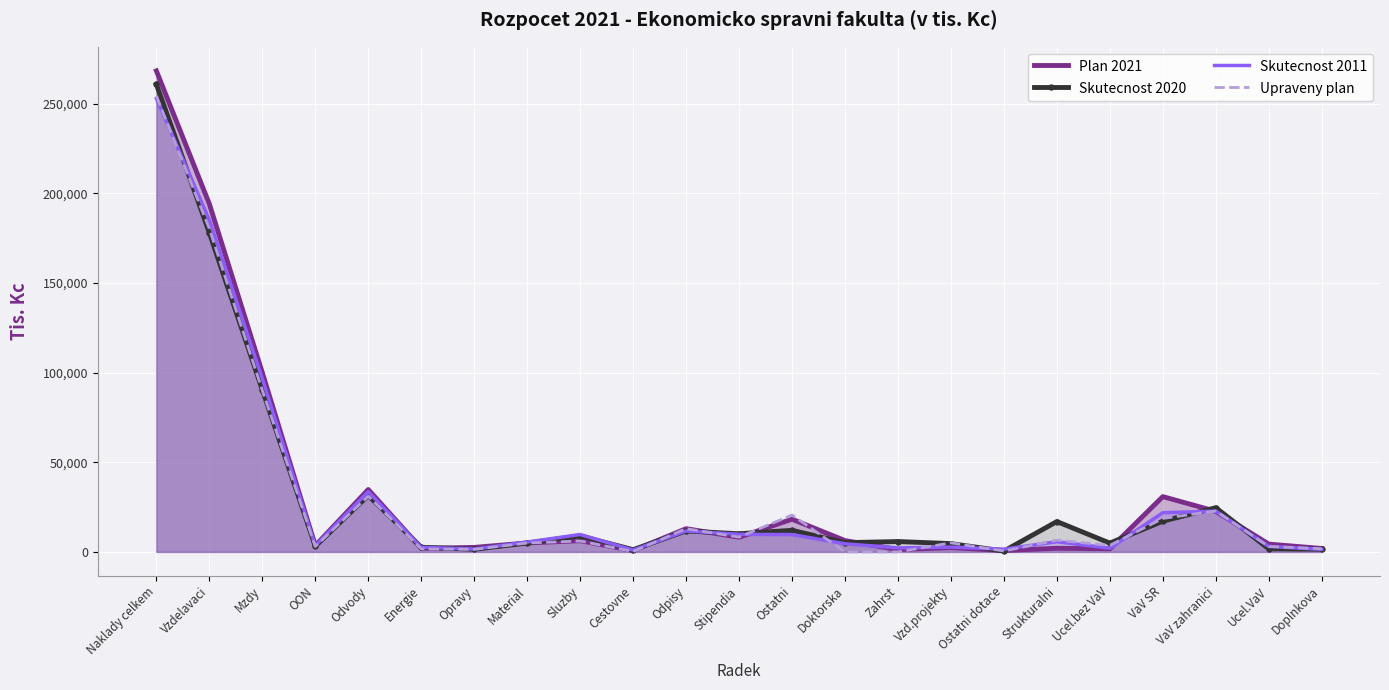

Reading left to right, what are all the values shown in this chart?

Plan 2021: 268330.0	194106.0	100000.0	3500.0	34800.0	2000.0	2500.0	5000.0	6250.0	700.0	12953.0	8155.0	18248.0	6322.0	1291.0	2361.0	755.0	2035.0	1734.0	30834.0	22640.0	4352.0	1900.0
Skutecnost 2020: 260812.5	177977.5	90405.0	3135.0	31480.1	2593.0	1457.0	4927.0	8940.0	1239.0	11655.0	10108.0	12038.4	5164.0	5771.0	4628.0	474.0	16927.0	4904.0	17142.0	24643.0	1724.0	1458.0
Skutecnost 2011: 252850.0	185128.0	96600.0	3500.0	33600.0	2500.0	1600.0	5500.0	9700.0	1025.0	11654.0	9785.0	9664.0	4511.0	2231.0	2677.0	1530.0	5663.0	2033.0	21868.0	22735.0	3049.0	1425.0
Upraveny plan: 254283.9	180243.0	90079.6	3032.5	31059.7	1679.9	1421.0	4931.7	6091.2	204.0	12953.3	8228.5	20561.7	0.0	0.0	5051.6	496.6	6554.5	3637.8	18644.7	22843.0	3015.4	1757.3